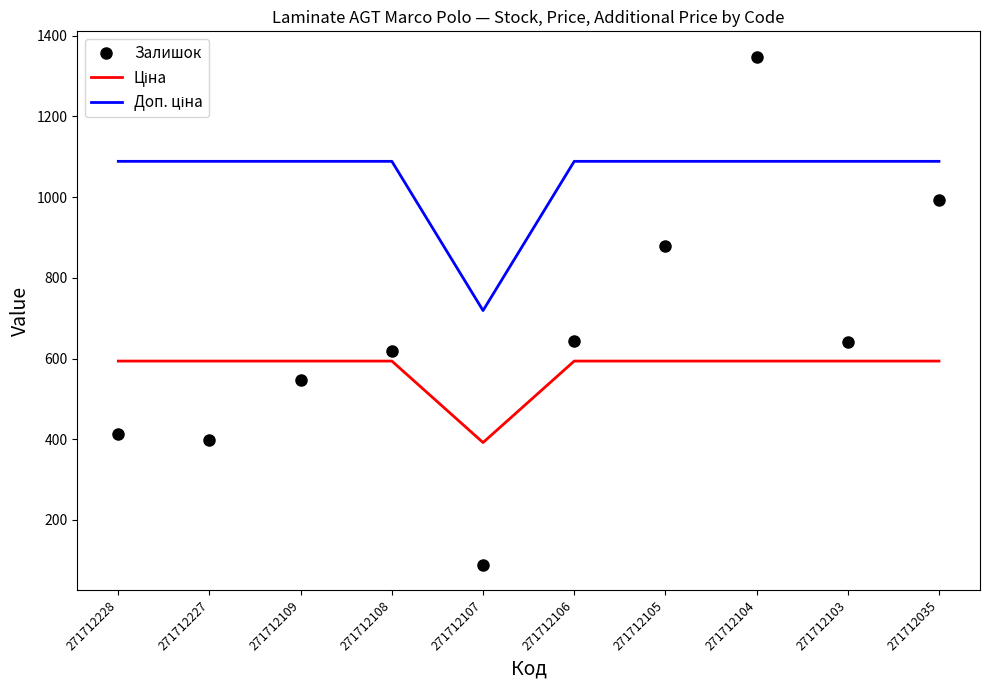

Which series has the largest range (max minus min)?

Залишок